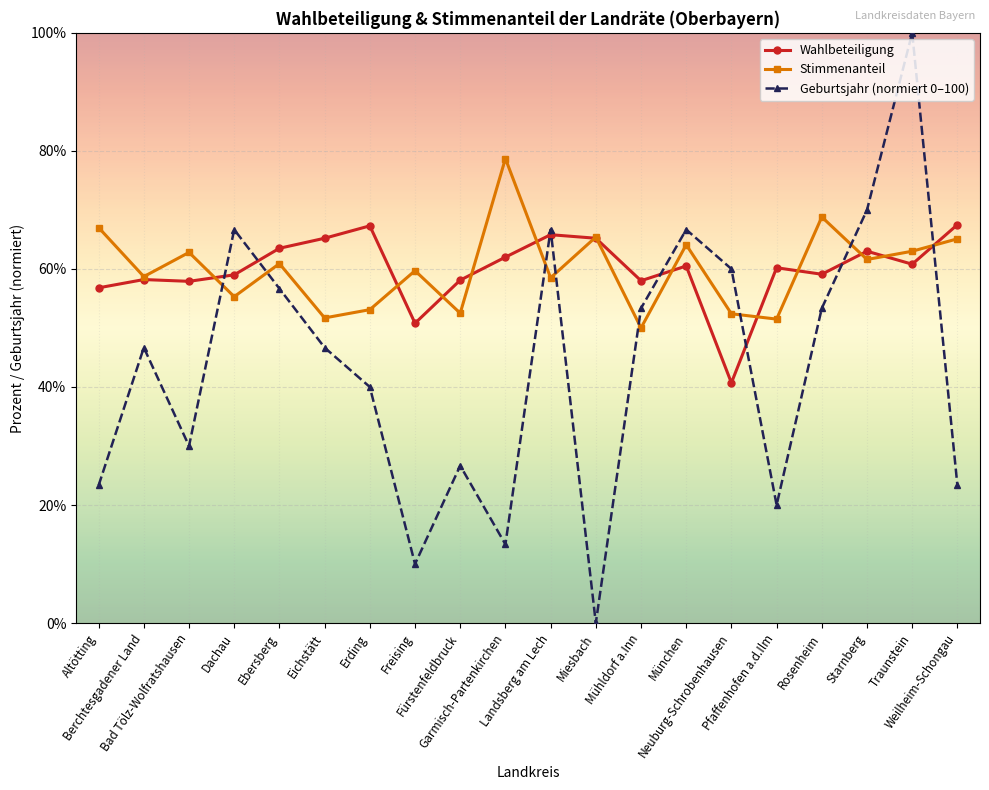

At which label does Stimmenanteil first exceed 60?

Altötting